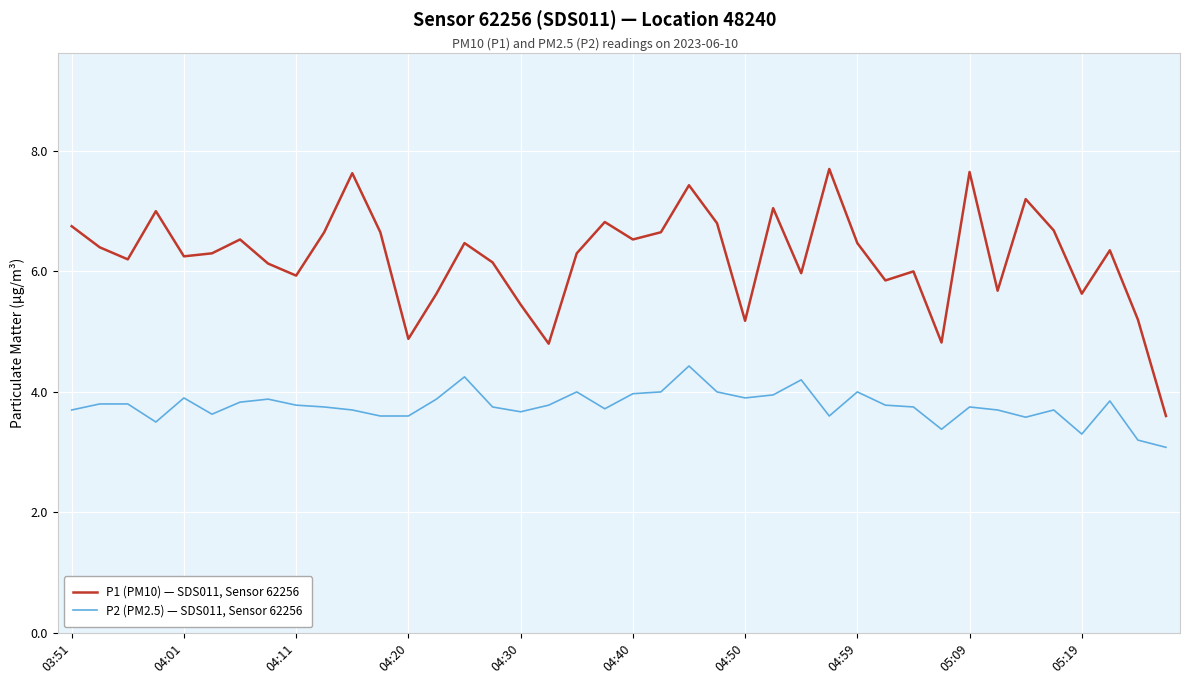

What is the difference between the second highest and minimum values in the P2 (PM2.5) — SDS011, Sensor 62256 series?

1.2